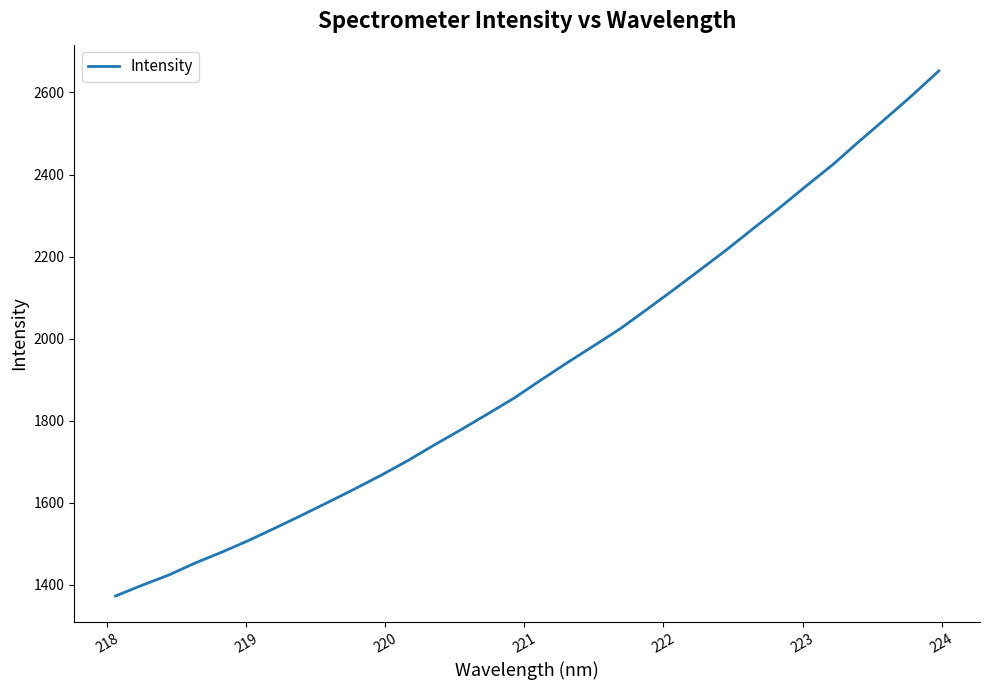

What is the difference between the maximum and minimum values?

1279.4